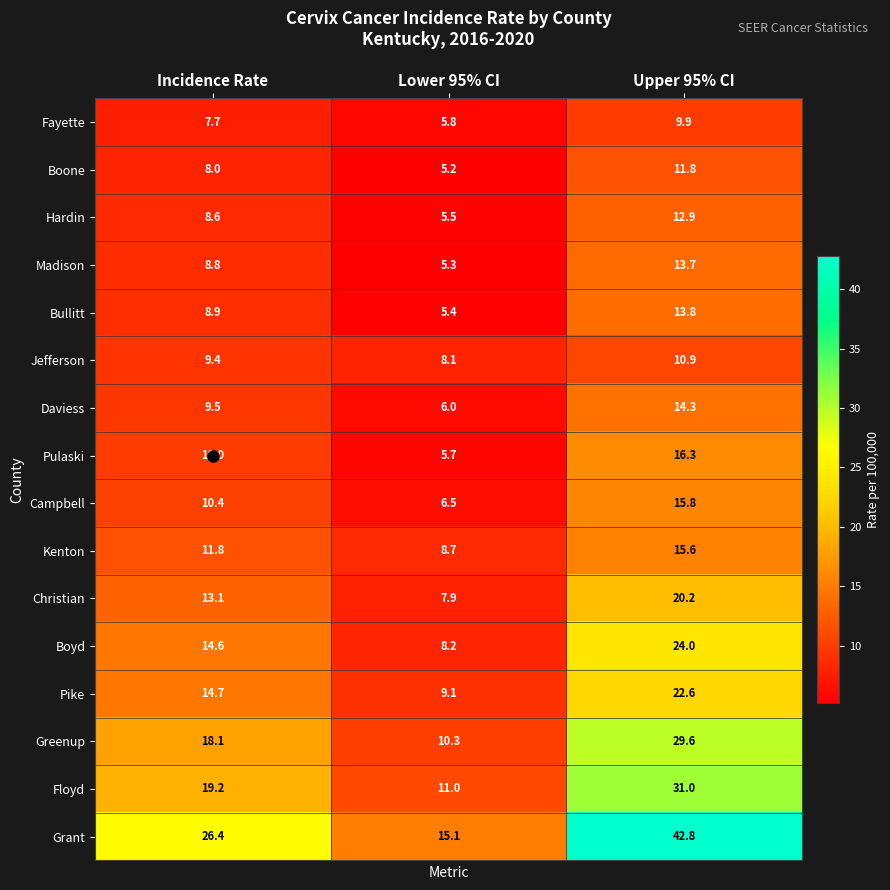

Where is Fayette nearest to the value 7?

Incidence Rate